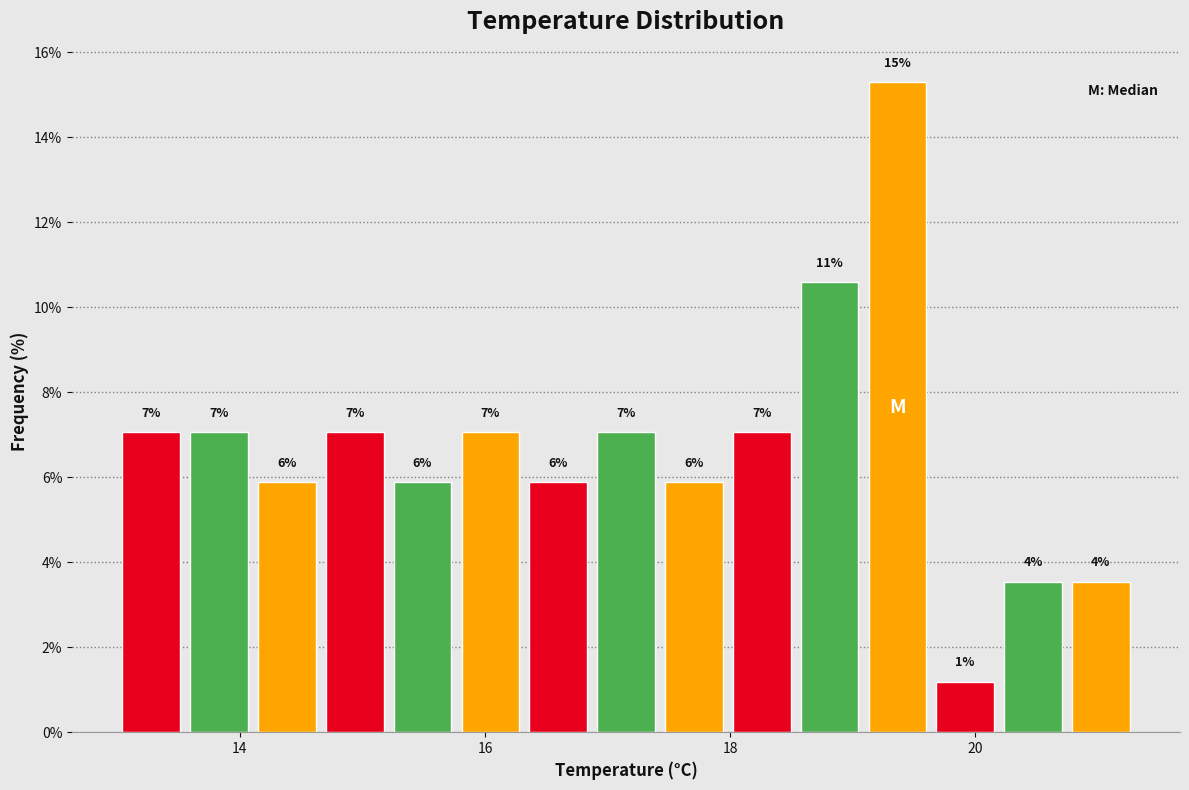

Around what value on the x-axis is the tallest bar? Give the approximate position of its centre, as read against the axis.

19.4